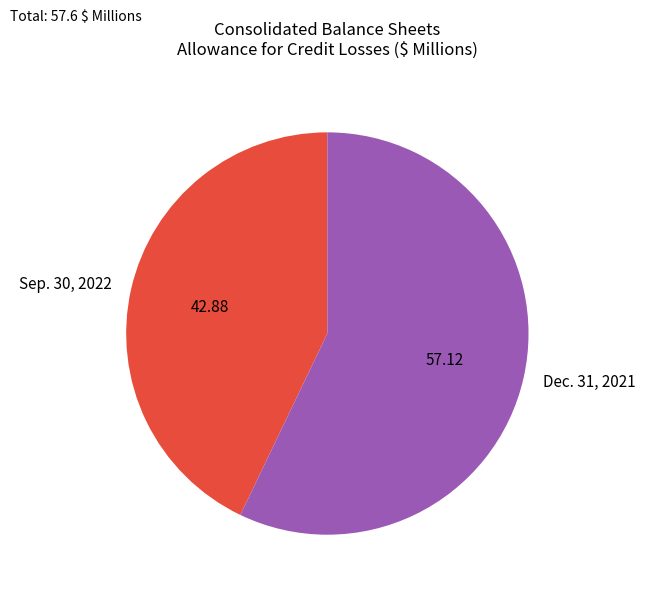

Is the sum of Dec. 31, 2021 and Sep. 30, 2022 greater than half?

Yes